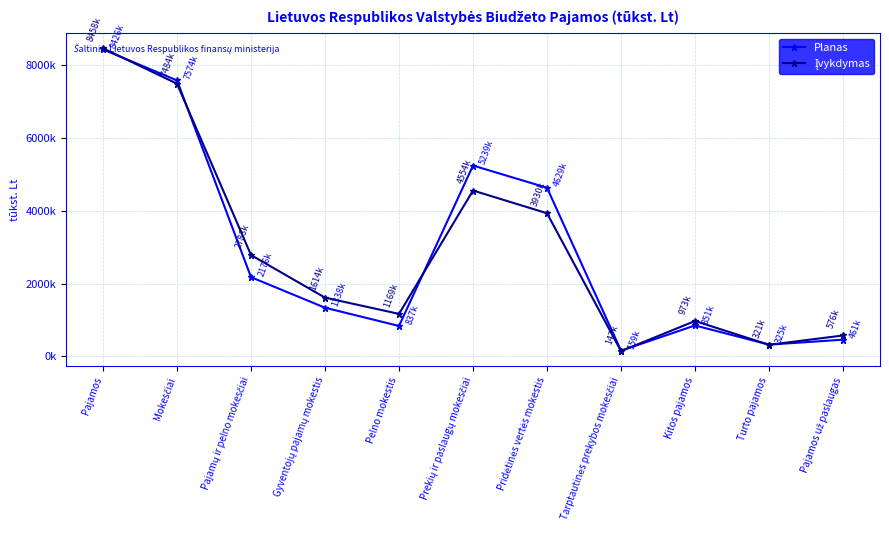

What is the label of the 1st point from the right?

Pajamos už paslaugas